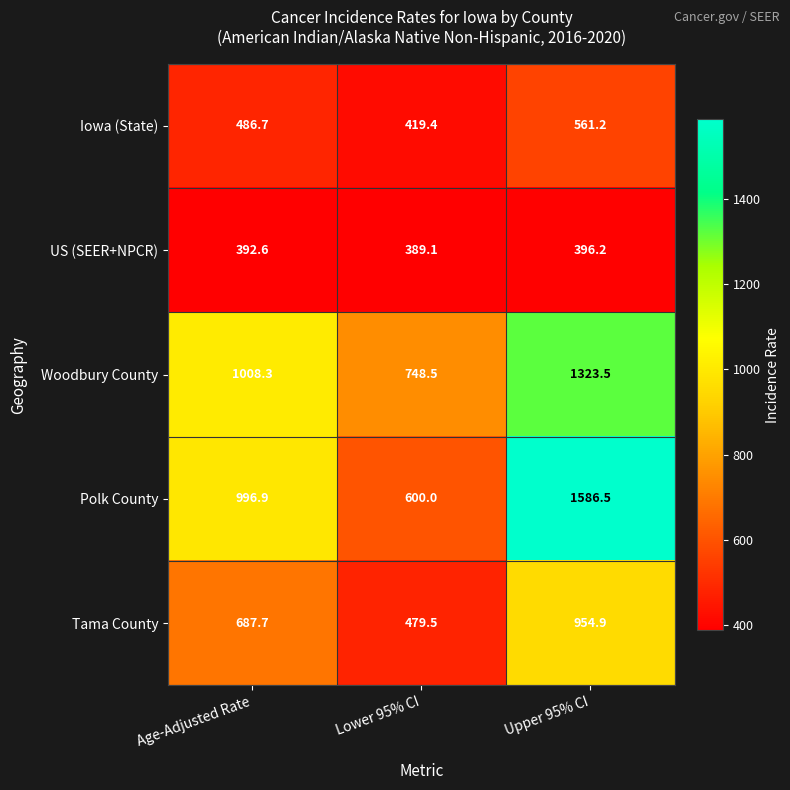

Reading right to left, transcribe all the data shown in this chart.

Iowa (State): Upper 95% CI=561.2	Lower 95% CI=419.4	Age-Adjusted Rate=486.7
US (SEER+NPCR): Upper 95% CI=396.2	Lower 95% CI=389.1	Age-Adjusted Rate=392.6
Woodbury County: Upper 95% CI=1323.5	Lower 95% CI=748.5	Age-Adjusted Rate=1008.3
Polk County: Upper 95% CI=1586.5	Lower 95% CI=600.0	Age-Adjusted Rate=996.9
Tama County: Upper 95% CI=954.9	Lower 95% CI=479.5	Age-Adjusted Rate=687.7